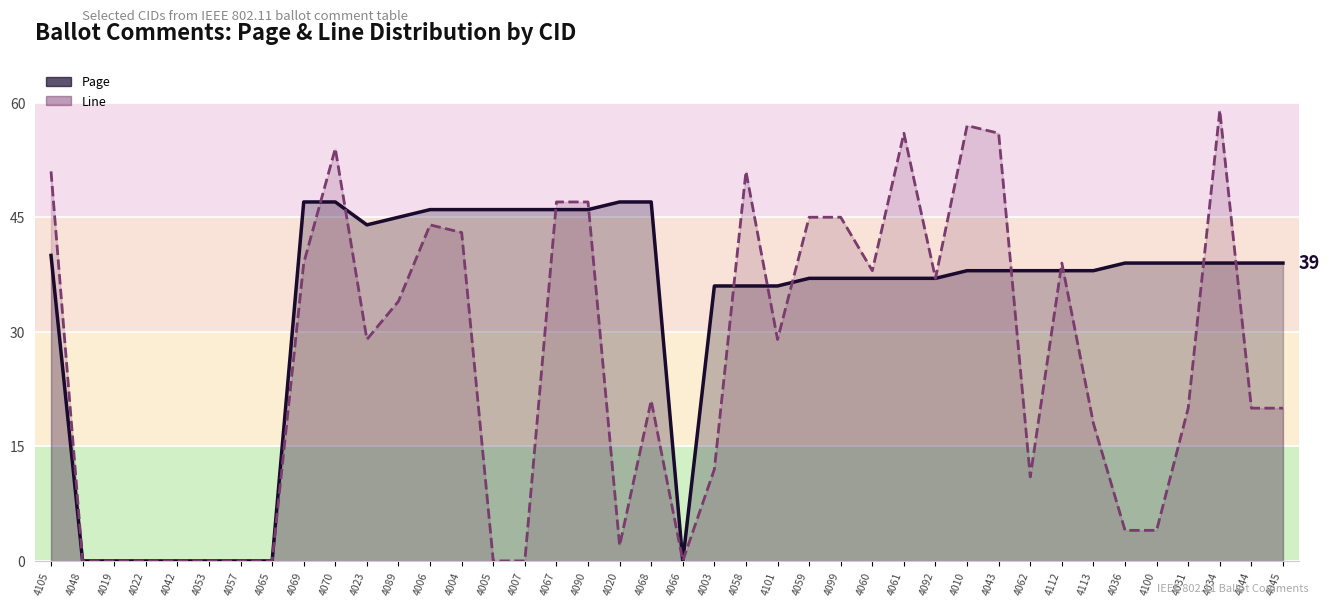

Rank the series at 4092 from highest to lowest value.

Page, Line